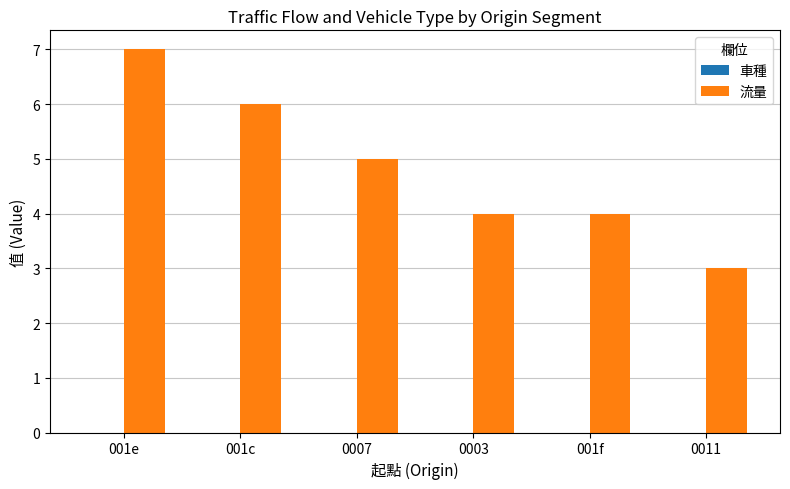

What value does the data have at 001f?

4